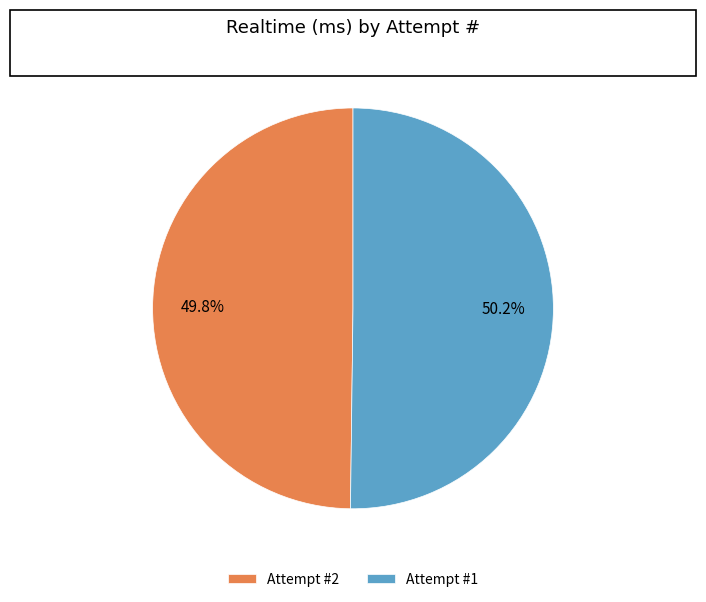

Approximately how many times larger is the value at Attempt #1 compared to Attempt #2?

1.0